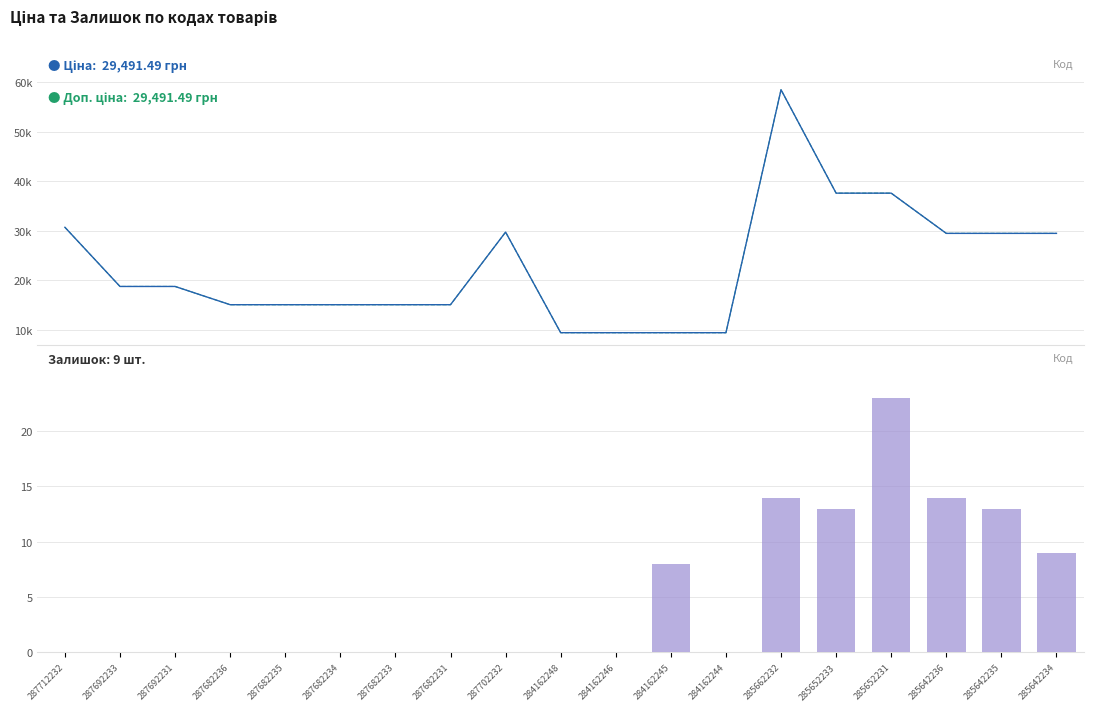

Reading left to right, what are all the values shown in this chart?

Ціна: 287712232=30717.1	287692233=18796.8	287692231=18796.8	287682236=15120.0	287682235=15120.0	287682234=15120.0	287682233=15120.0	287682231=15120.0	287702232=29747.2	284162248=9480.1	284162246=9480.1	284162245=9480.1	284162244=9480.1	285662232=58426.5	285652233=37593.6	285652231=37593.6	285642236=29491.5	285642235=29491.5	285642234=29491.5
Доп. ціна: 287712232=30717.1	287692233=18796.8	287692231=18796.8	287682236=15120.0	287682235=15120.0	287682234=15120.0	287682233=15120.0	287682231=15120.0	287702232=29747.2	284162248=9480.1	284162246=9480.1	284162245=9480.1	284162244=9480.1	285662232=58426.5	285652233=37593.6	285652231=37593.6	285642236=29491.5	285642235=29491.5	285642234=29491.5
Залишок: 287712232=0.0	287692233=0.0	287692231=0.0	287682236=0.0	287682235=0.0	287682234=0.0	287682233=0.0	287682231=0.0	287702232=0.0	284162248=0.0	284162246=0.0	284162245=8.0	284162244=0.0	285662232=14.0	285652233=13.0	285652231=23.0	285642236=14.0	285642235=13.0	285642234=9.0